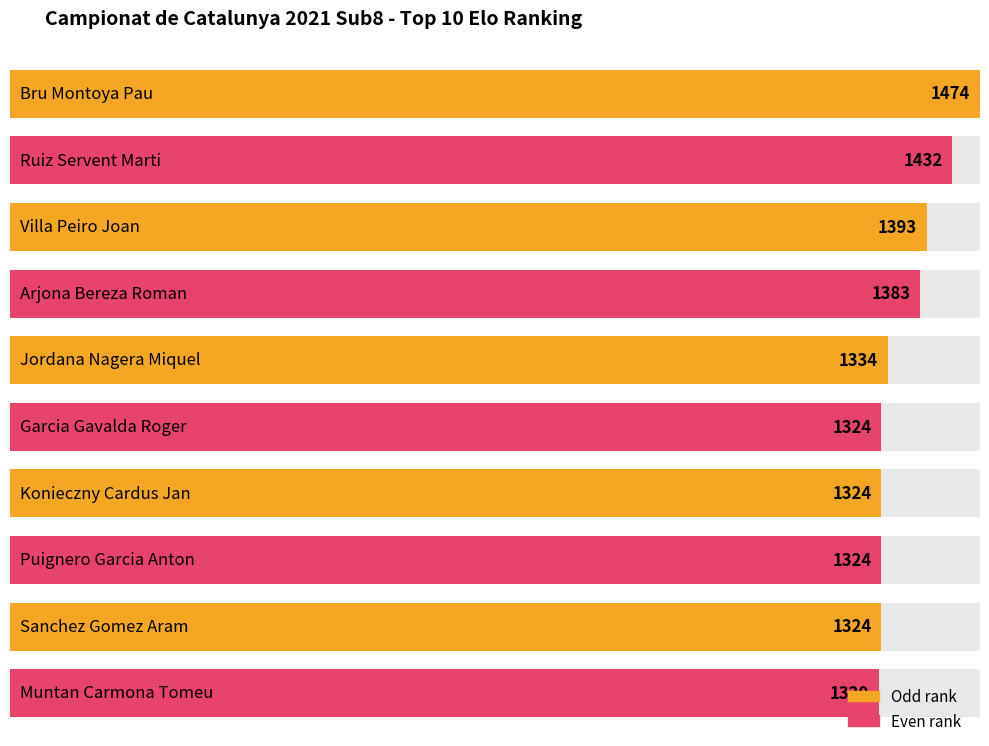

Which category has the highest value across all series?

Bru Montoya Pau